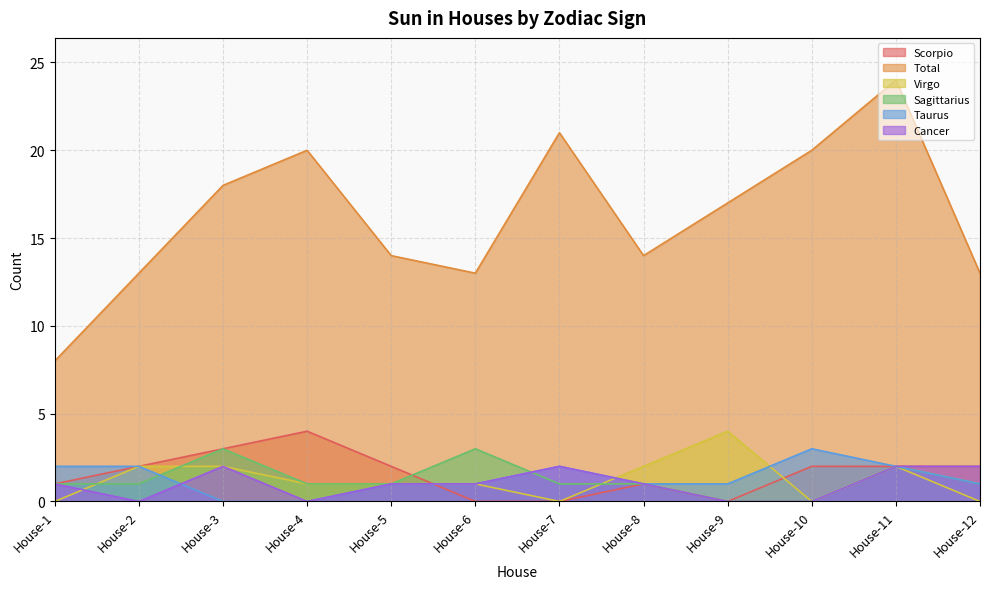

Read the Cancer value at House-3.

2